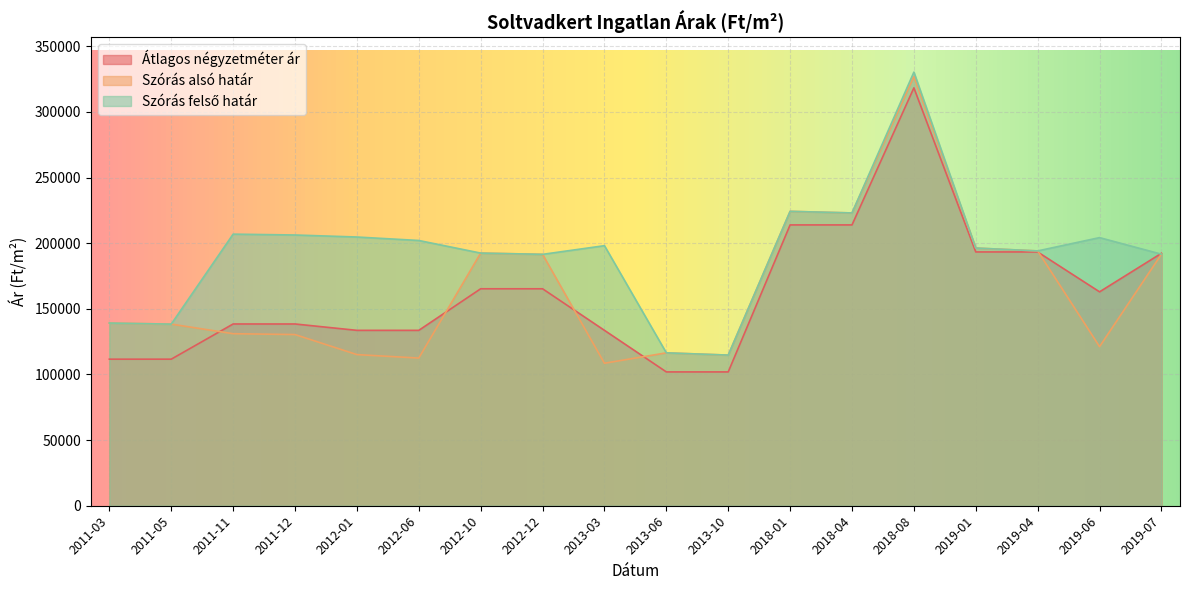

How many lines are shown in the chart?

3